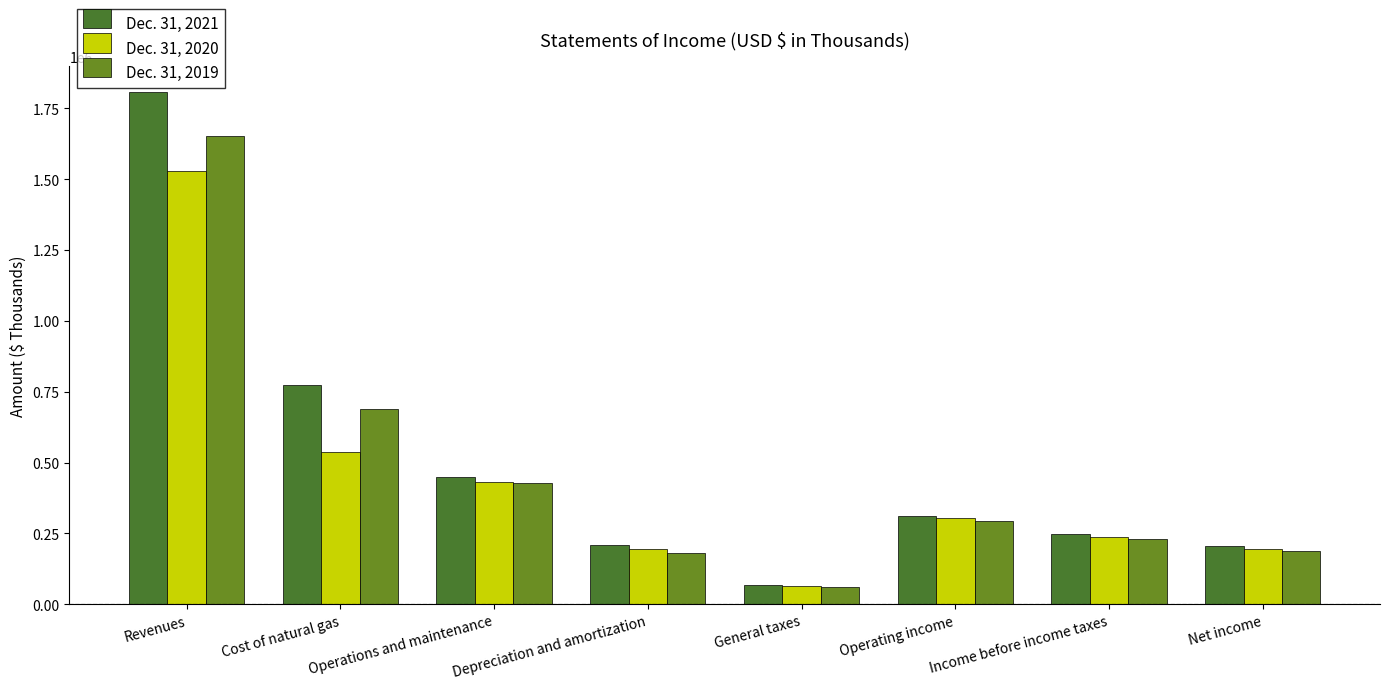

How many bars are there in each group?

3